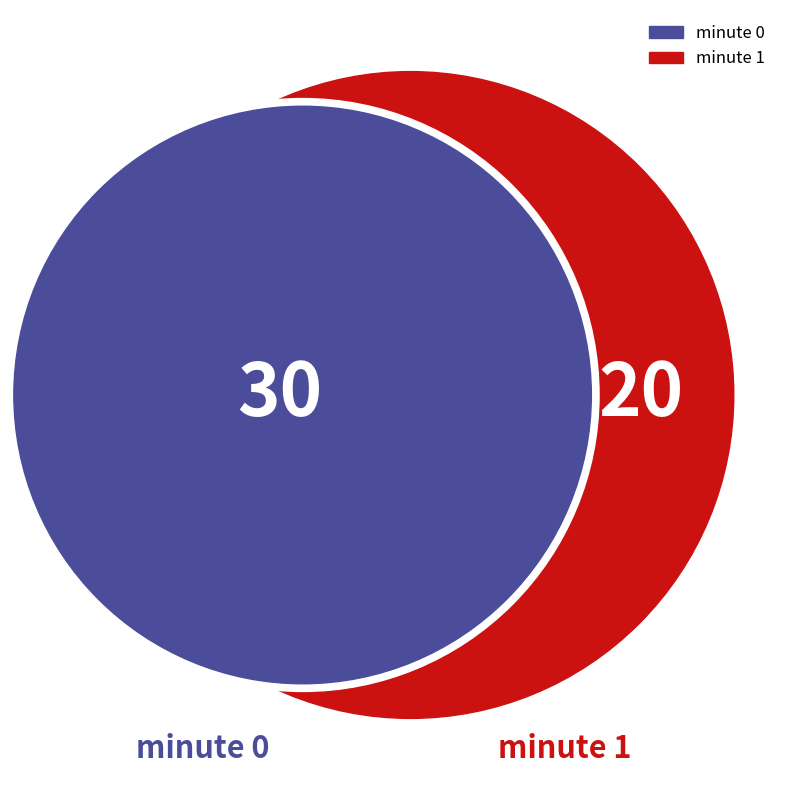

To the nearest percent, what percentage of the pie is minute 0?

60%